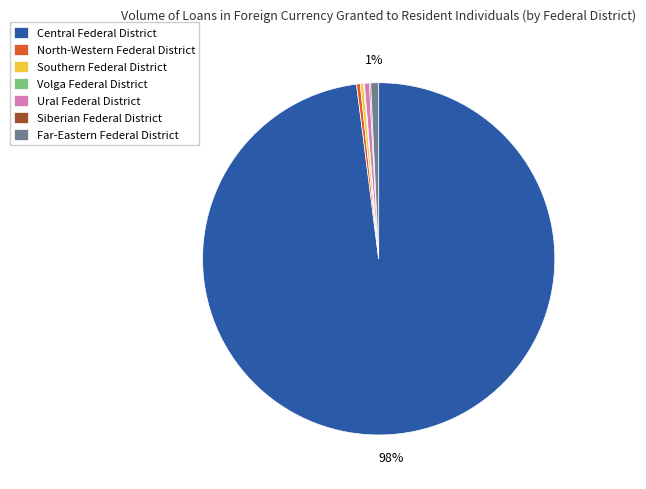

To the nearest percent, what portion does Far-Eastern Federal District represent?

1%